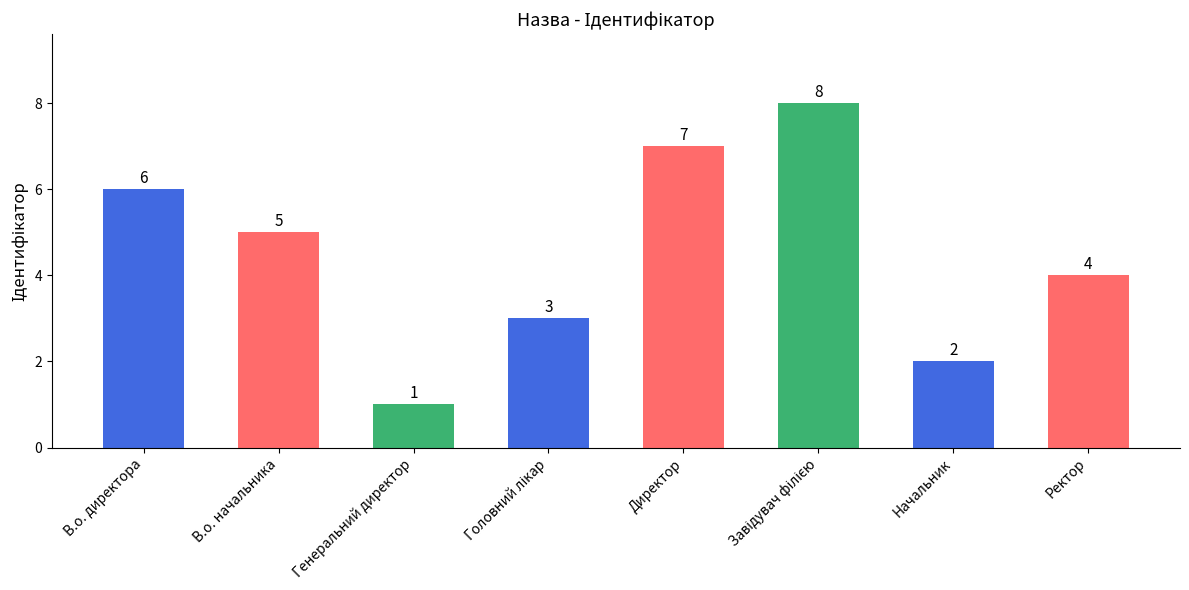

Which has a higher value, В.о. директора or Ректор?

В.о. директора